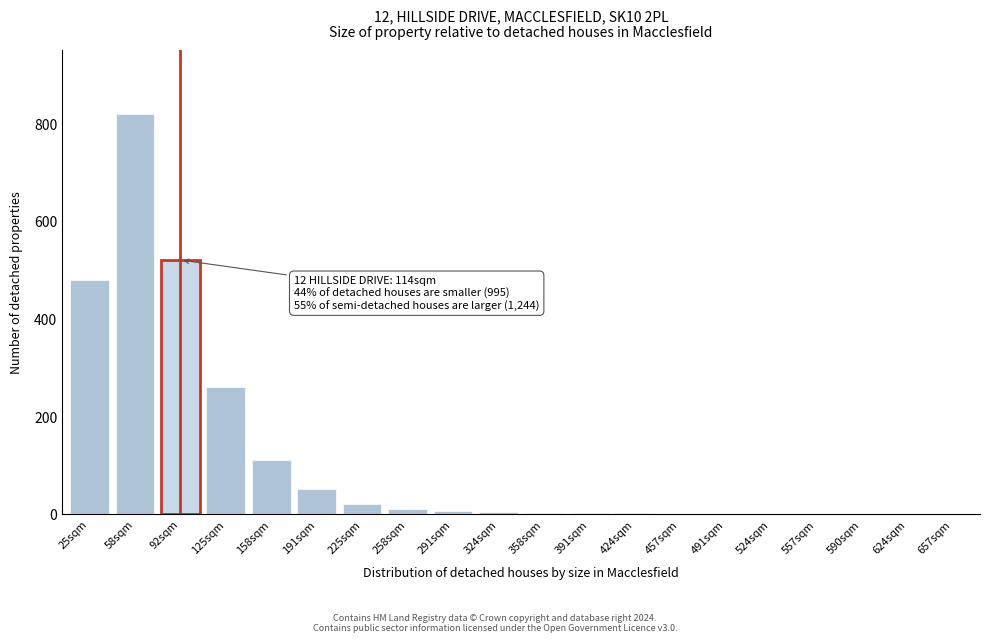

What is the change in value from 225sqm to 491sqm?

-20